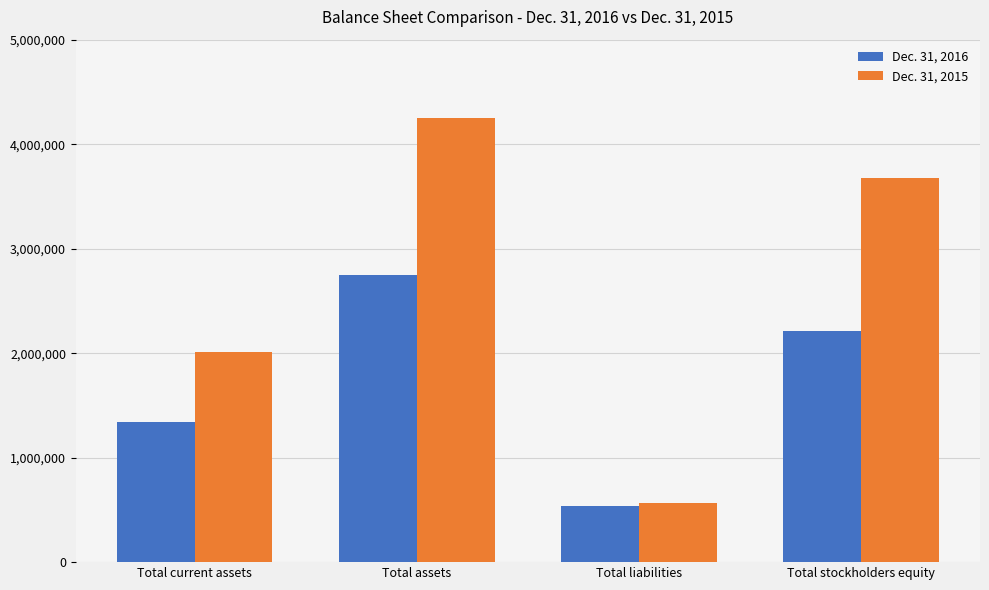

At how many categories does at least one series exceed 1970985?

3